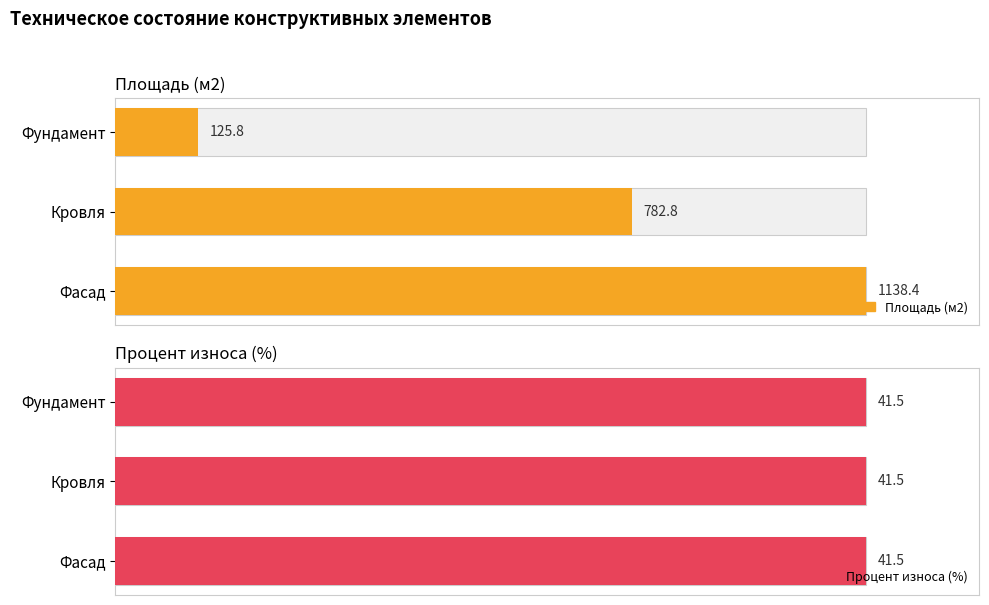

List the series in order of their overall mean, lowest first.

Процент износа (%), Площадь (м2)